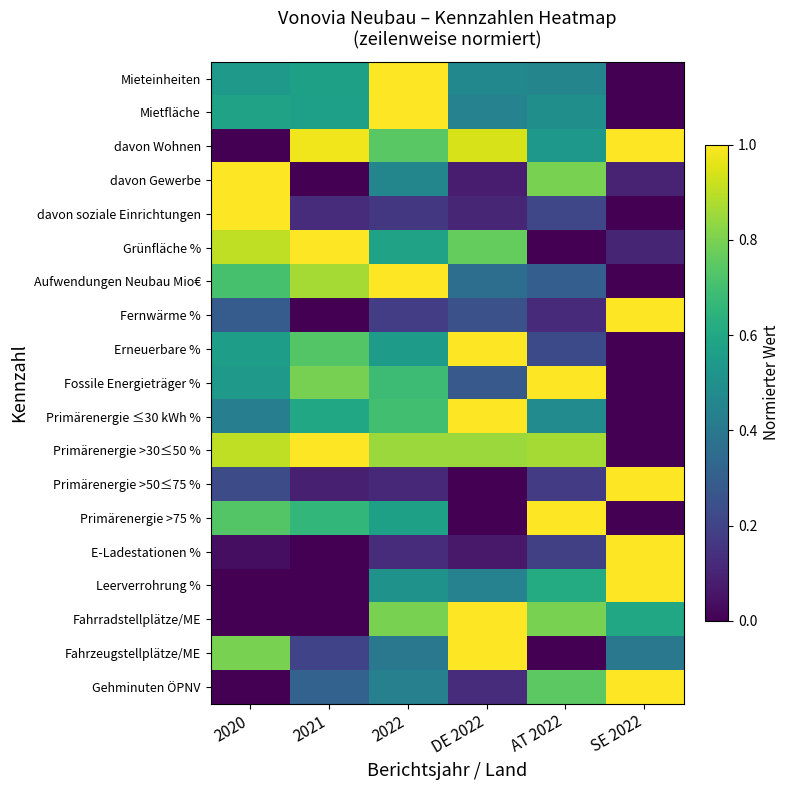

How many series are shown in this chart?

19